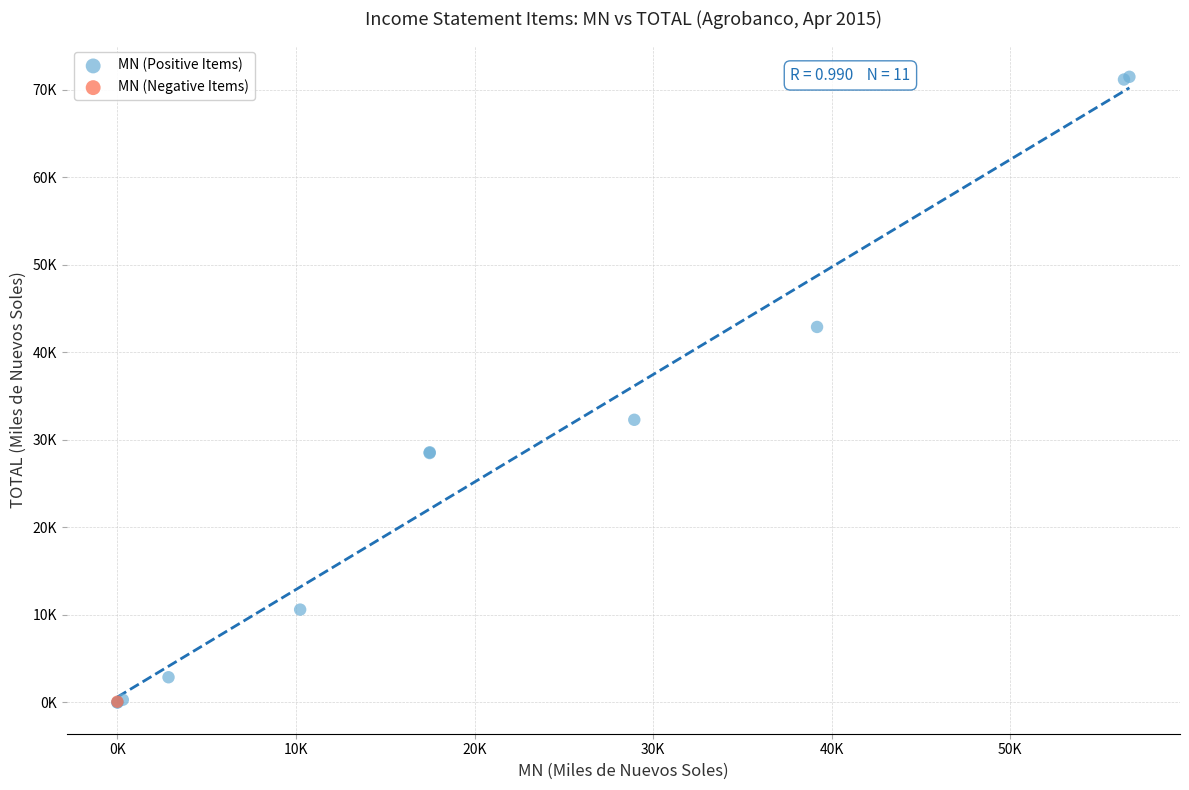

What are all the series names shown in the legend?

MN (Positive Items), MN (Negative Items)